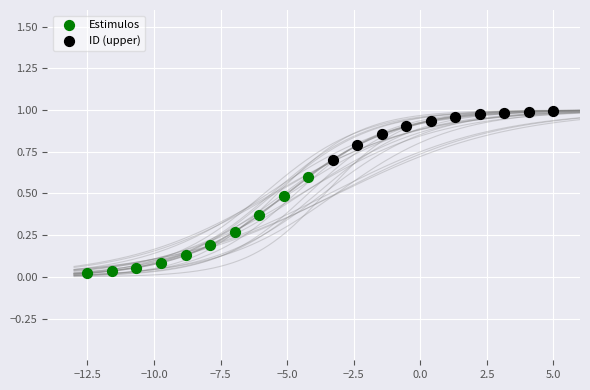

Which series has the widest spread of Y values?

Estimulos